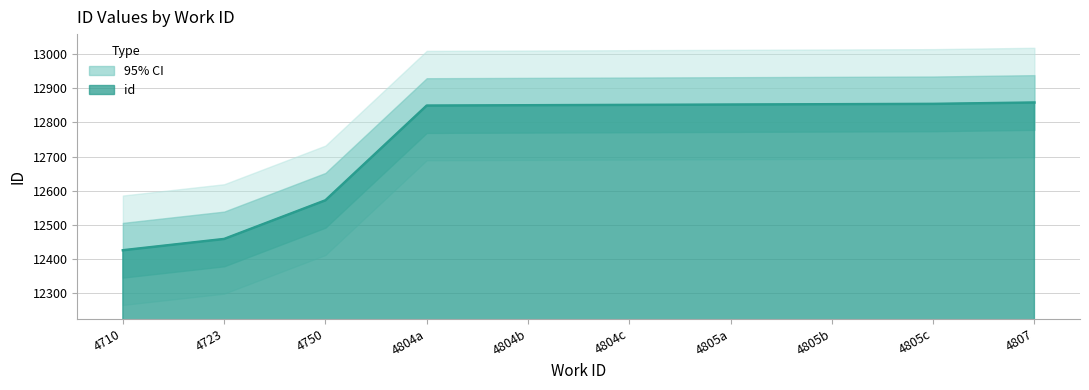

How many series are shown in this chart?

1